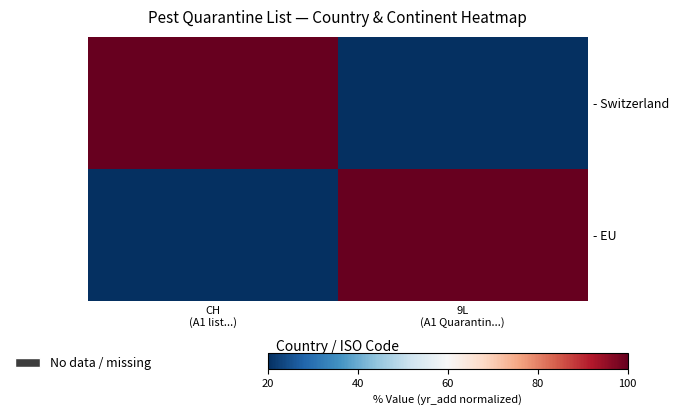

Which has a higher value, 9L
(A1 Quarantin...) or CH
(A1 list...)?

CH
(A1 list...)